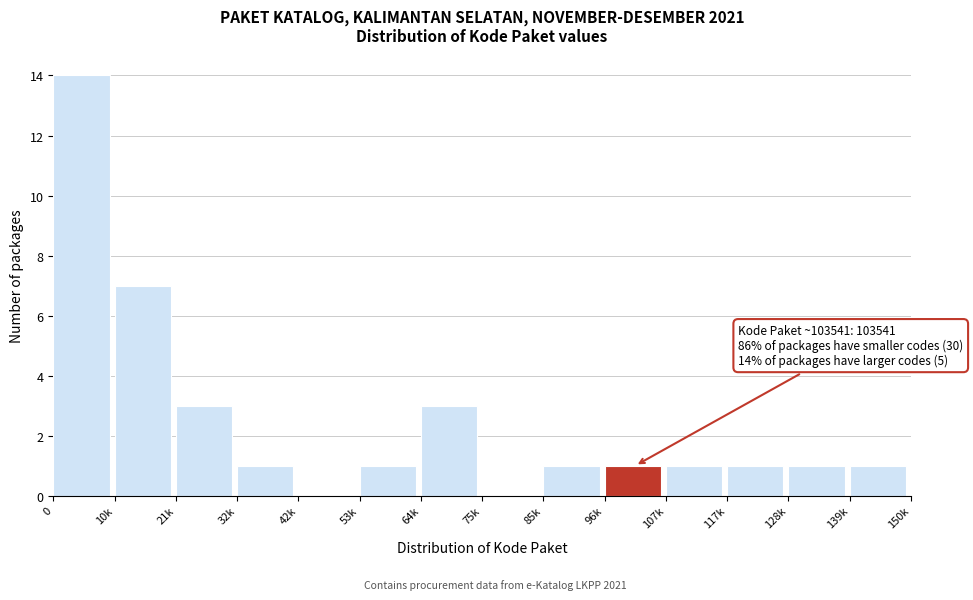

Reading right to left, extract all data points from this chart.

139k=1	128k=1	117k=1	107k=1	96k=1	85k=1	75k=0	64k=3	53k=1	42k=0	32k=1	21k=3	10k=7	0=14